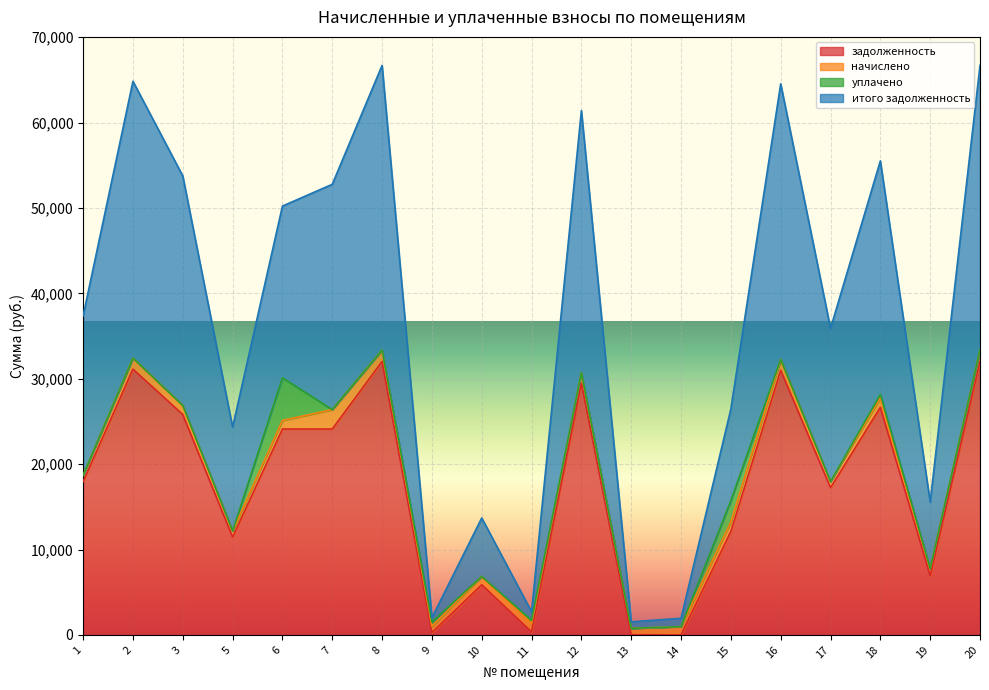

At which label does итого задолженность reach its peak?

8